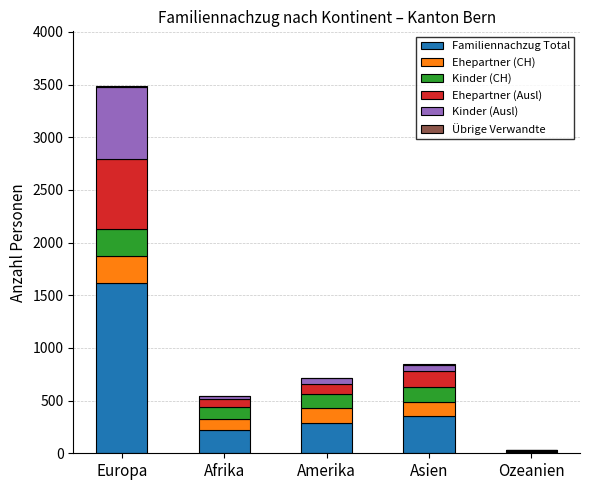

Are the bars horizontal?

No